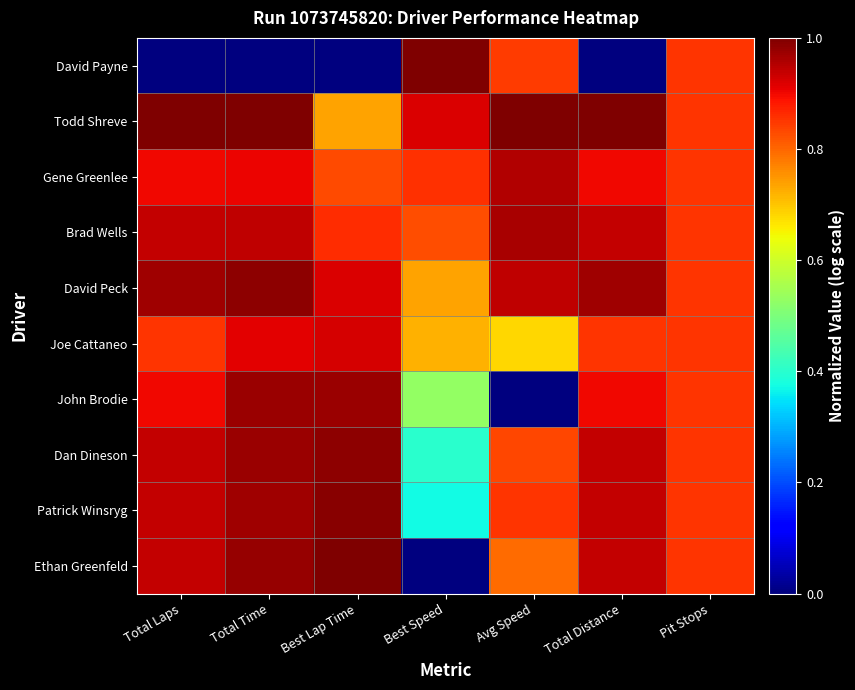

At how many categories does at least one series exceed 0?

7